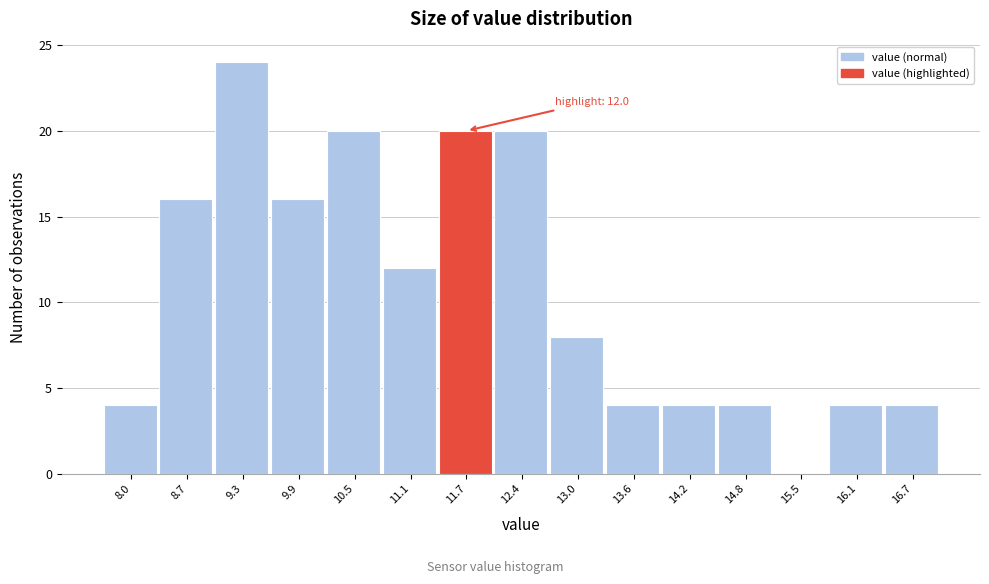

Which range on the x-axis has the tallest bar?

9.0 to 9.6